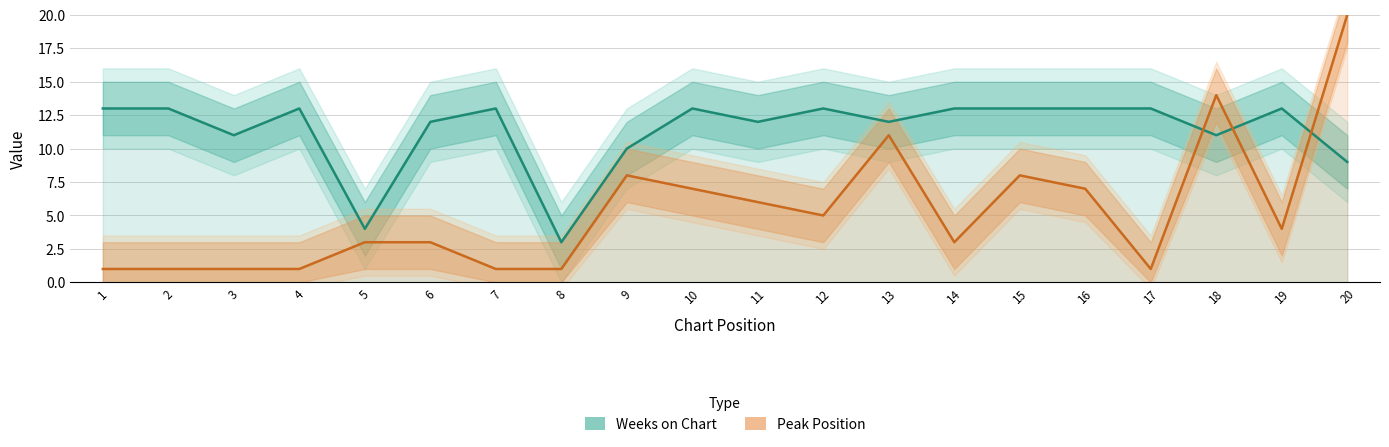

Rank the categories by Peak Position value from highest to lowest.

20, 18, 13, 9, 15, 10, 16, 11, 12, 19, 5, 6, 14, 1, 2, 3, 4, 7, 8, 17